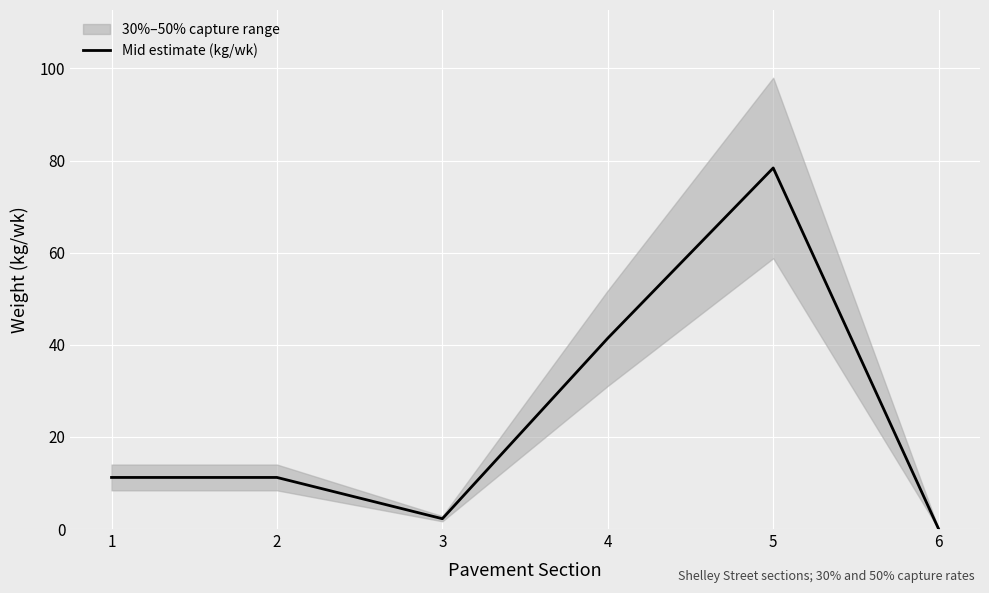

At which category does the data reach its first local peak?

5